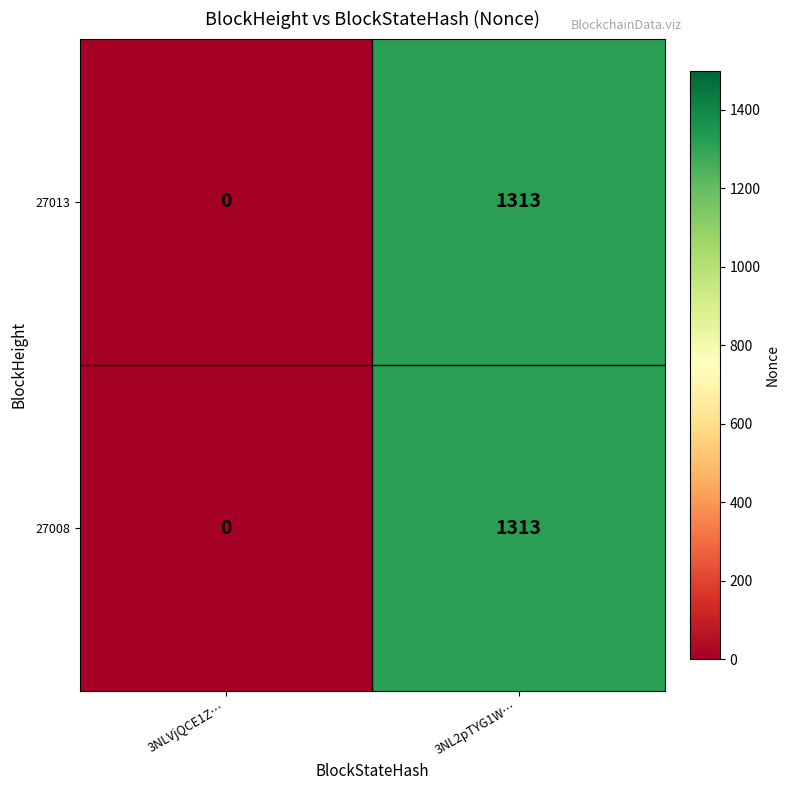

At how many categories does at least one series exceed 554?

1